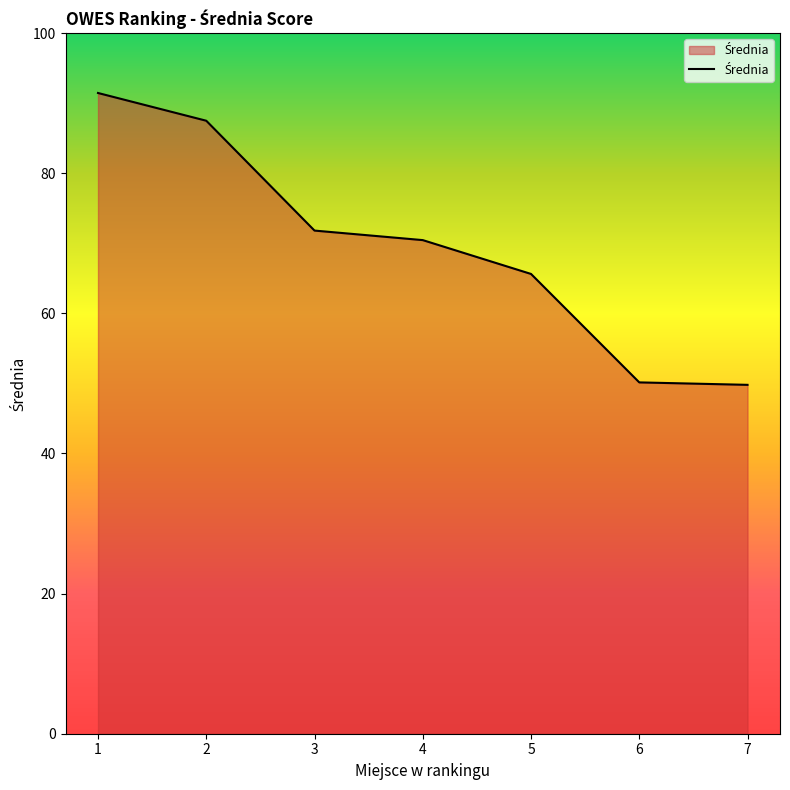

Is it true that the value at 1 is 36.3?

False